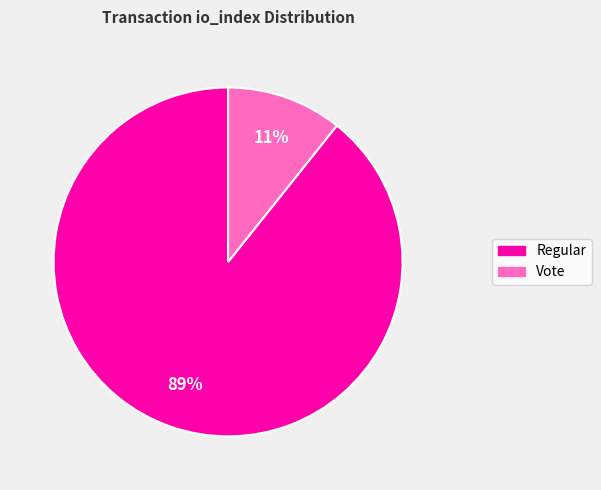

To the nearest percent, what is the average slice percentage?

50%